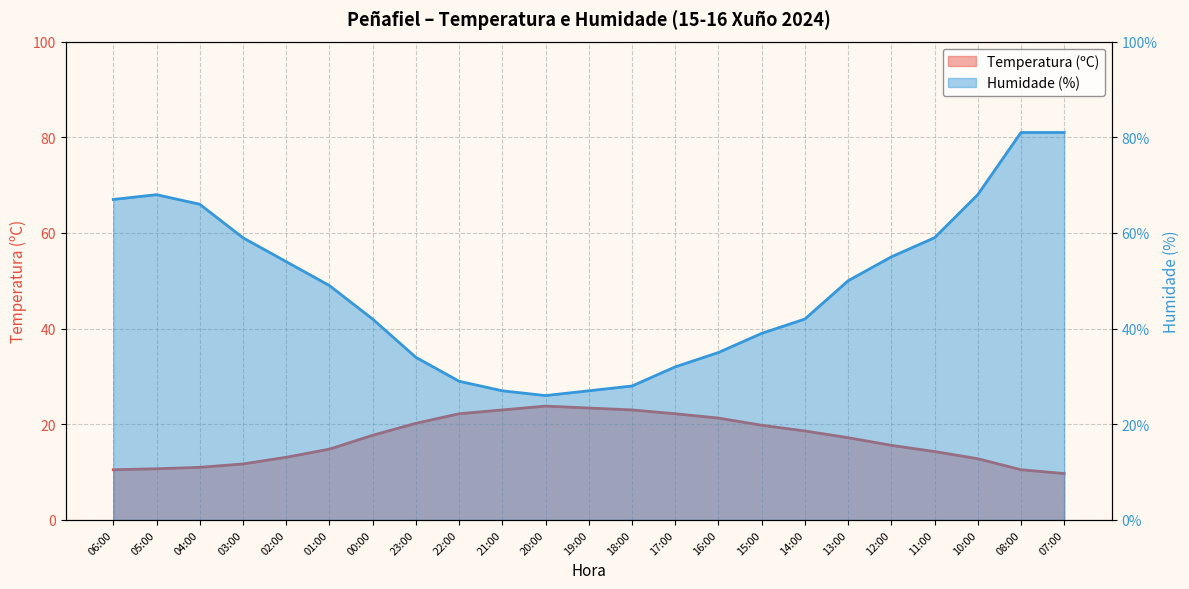

What is the value of the Temperatura (ºC) point at the 22nd from the left?

10.5